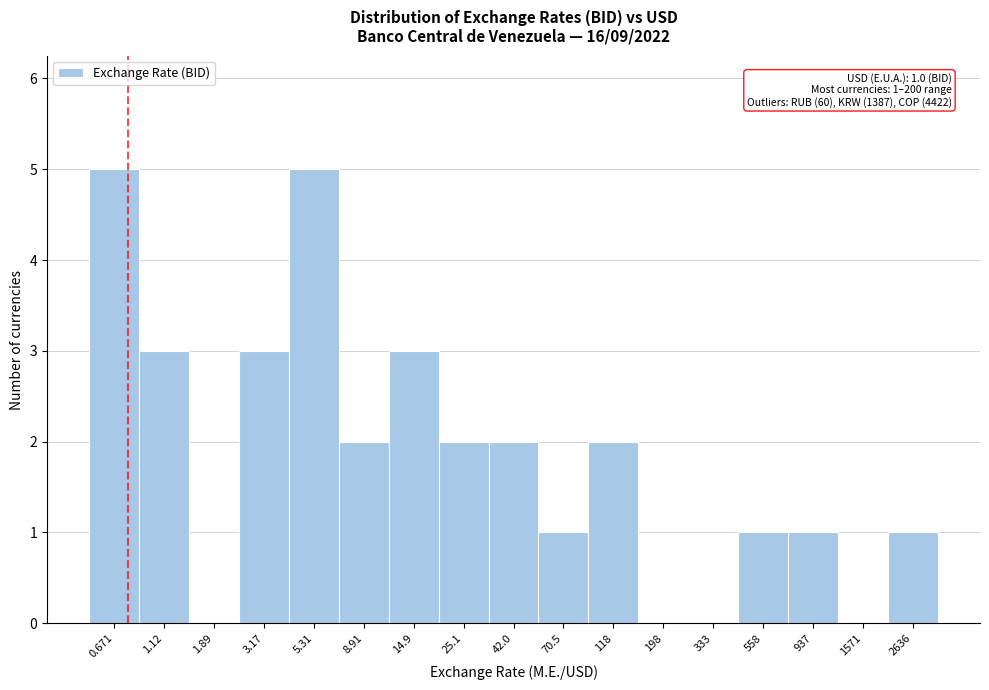

Reading left to right, list all the values displayed in this chart.

0.671=5	1.12=3	1.89=0	3.17=3	5.31=5	8.91=2	14.9=3	25.1=2	42.0=2	70.5=1	118=2	198=0	333=0	558=1	937=1	1571=0	2636=1